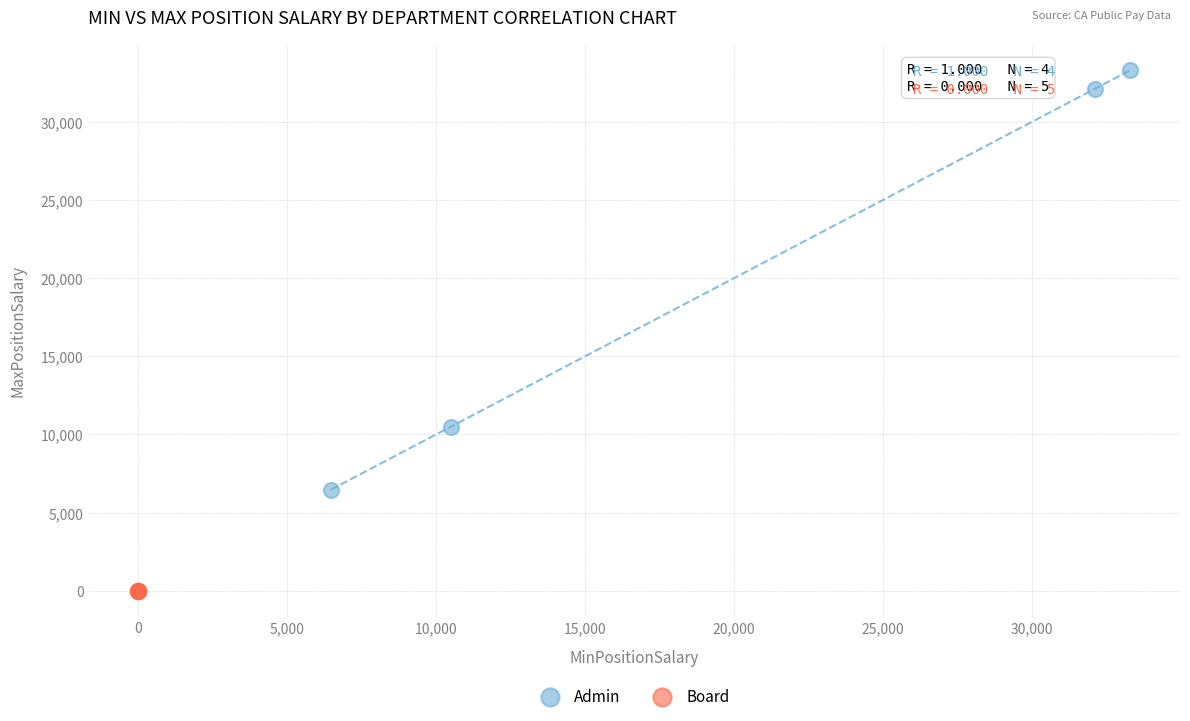

Which series reaches the minimum Y coordinate?

Board